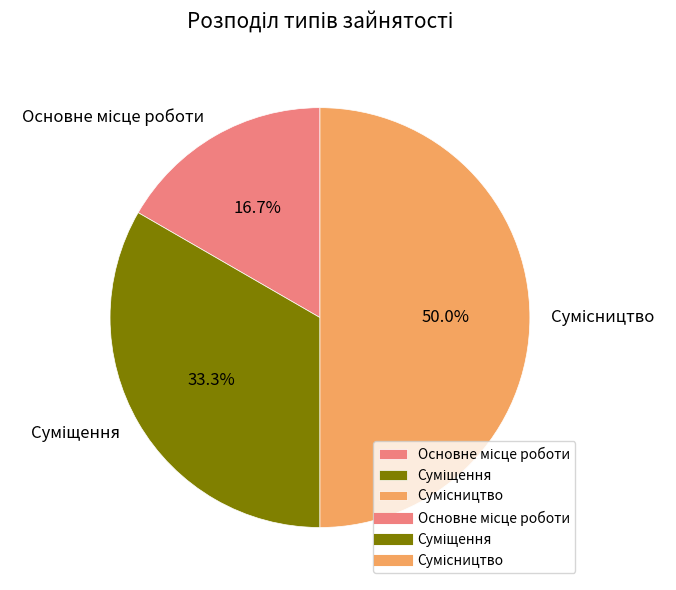

How many segments does this pie chart have?

3